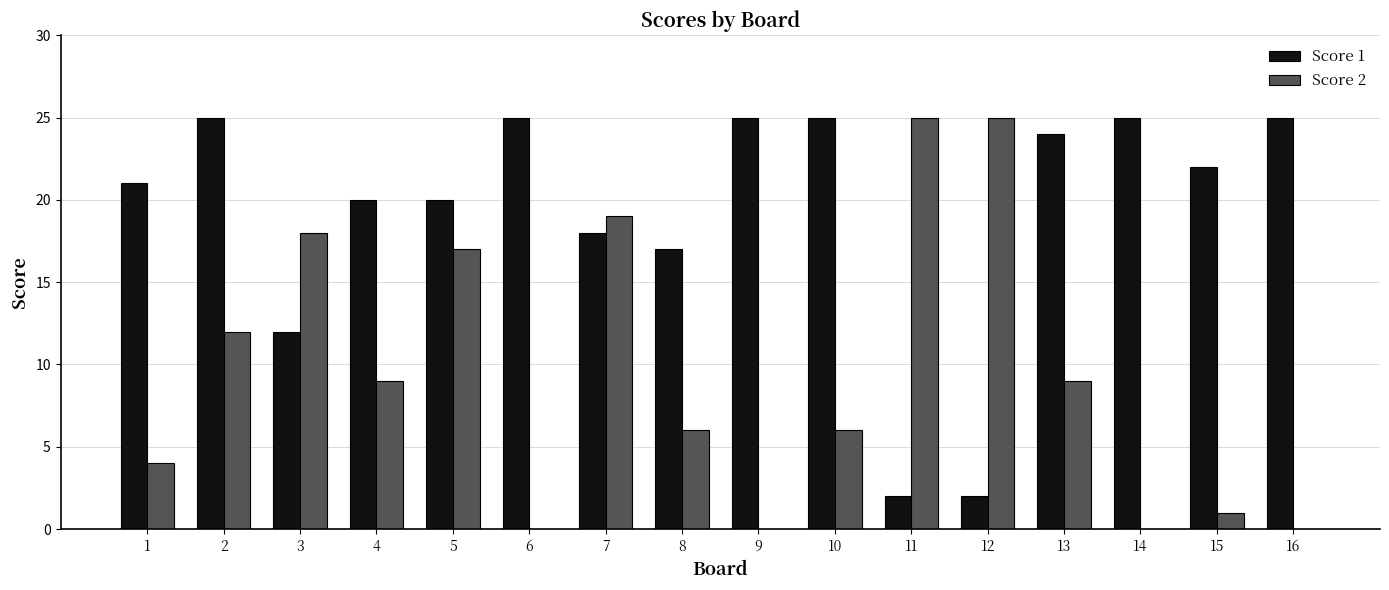

Which series changed the most between 2 and 4?

Score 1